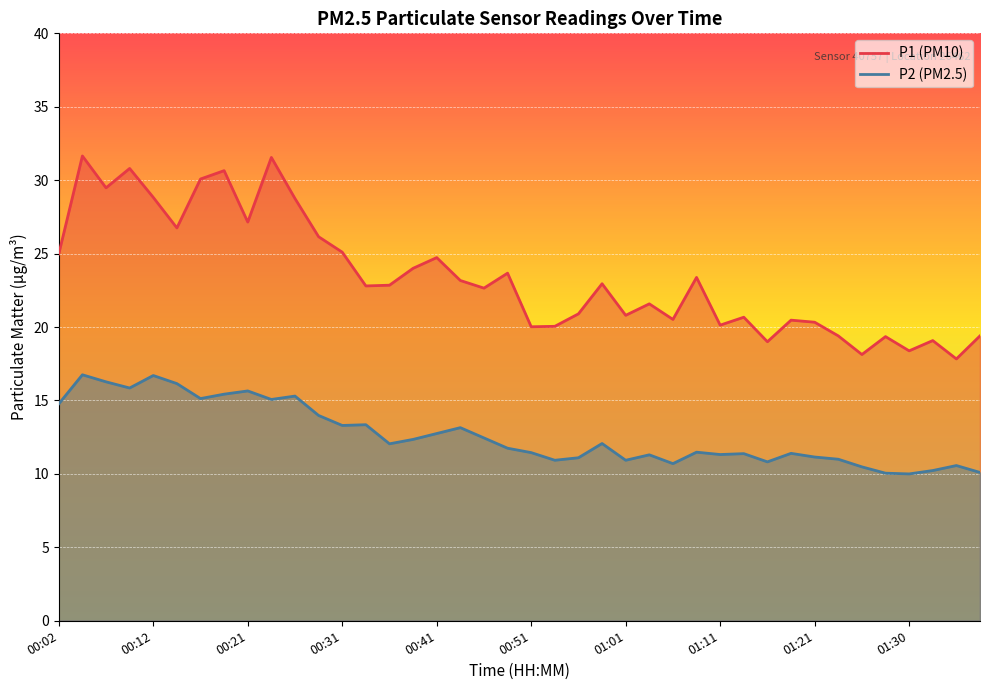

Which series changed the most between 00:26 and 01:06?

P1